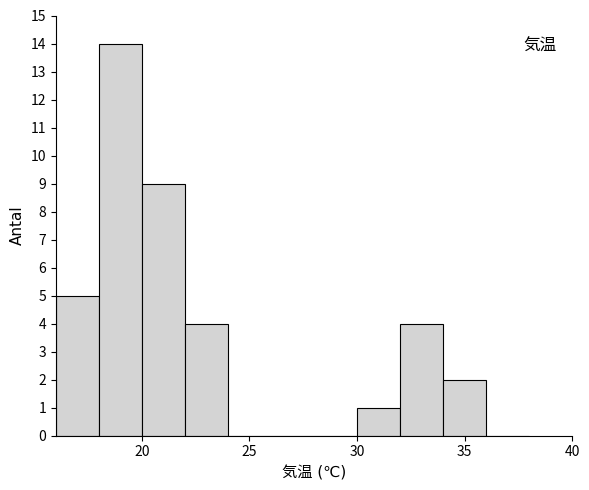

Reading left to right, list every bar in this chart as the range it spans on the x-axis followed by its height. The values are not printed on the chart, so give them approximately, as read against the axis.

16 to 18: 5
18 to 20: 14
20 to 22: 9
22 to 24: 4
24 to 26: 0
26 to 28: 0
28 to 30: 0
30 to 32: 1
32 to 34: 4
34 to 36: 2
36 to 38: 0